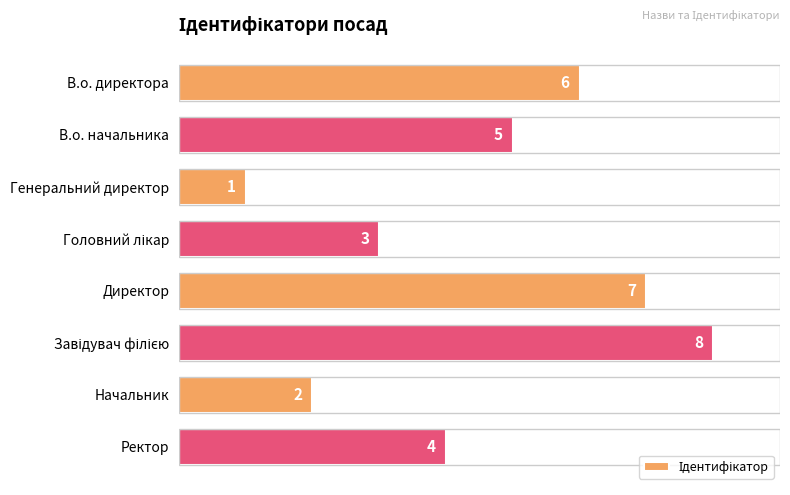

What is the maximum value shown in the chart?

8